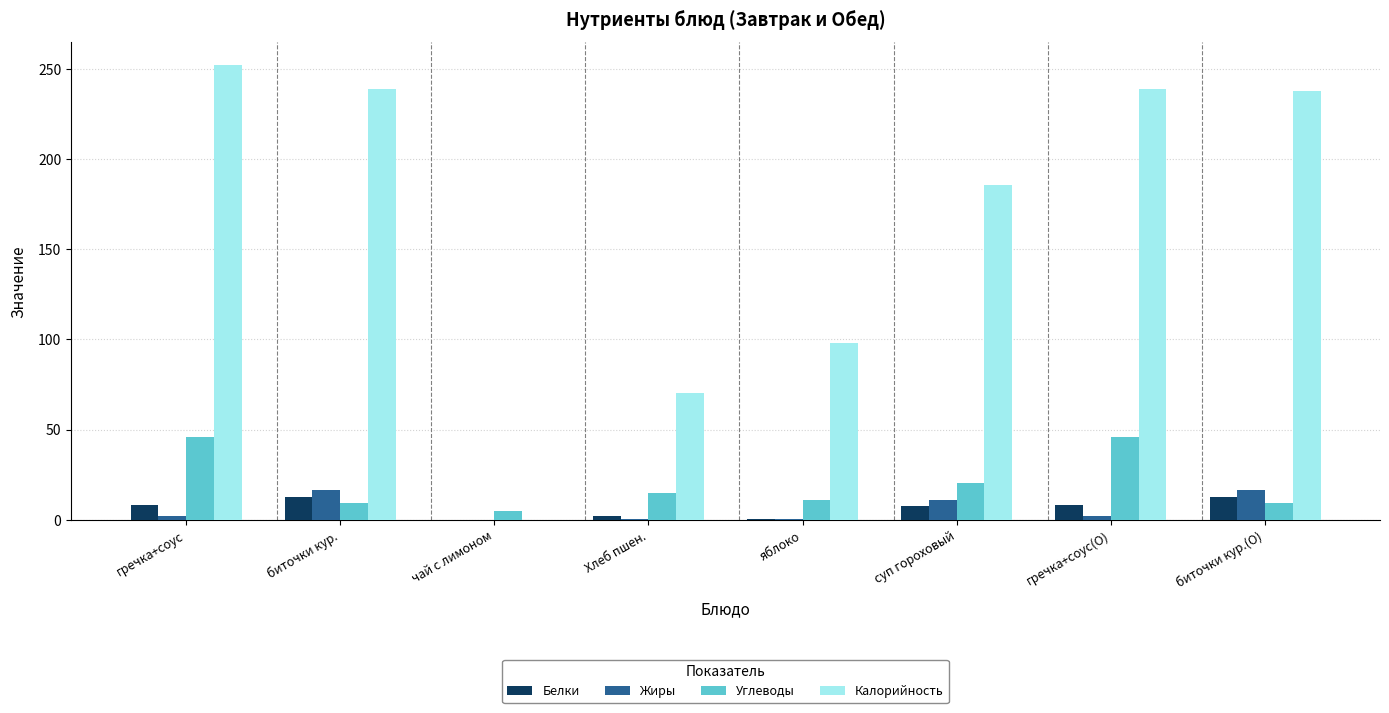

Are the bars grouped side by side (vs. stacked)?

Yes